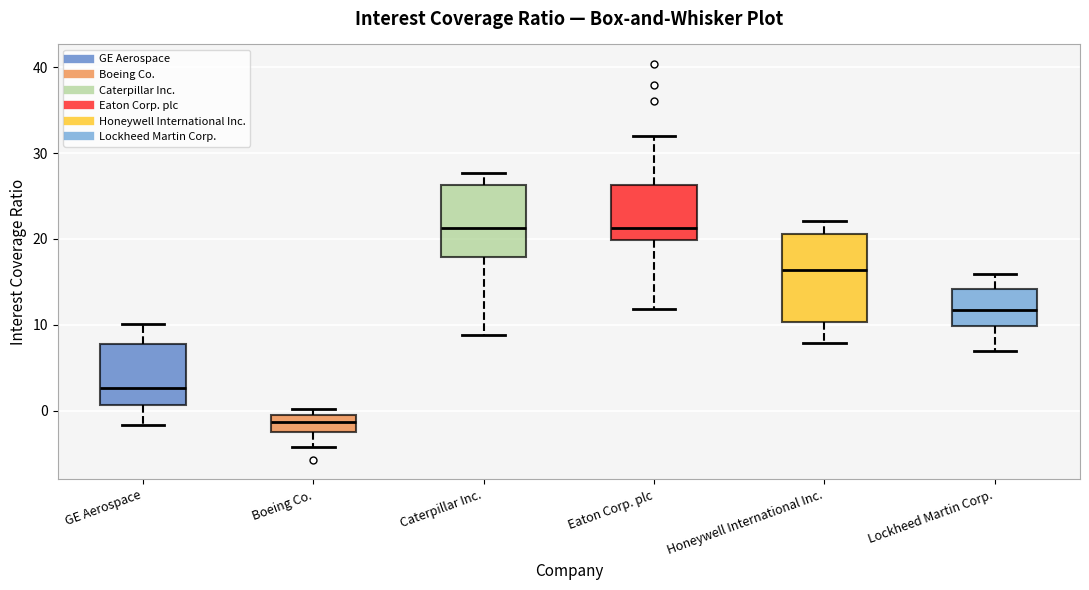

Comparing the boxes themselves (not the whiskers), which one is the tallest?

Honeywell International Inc.